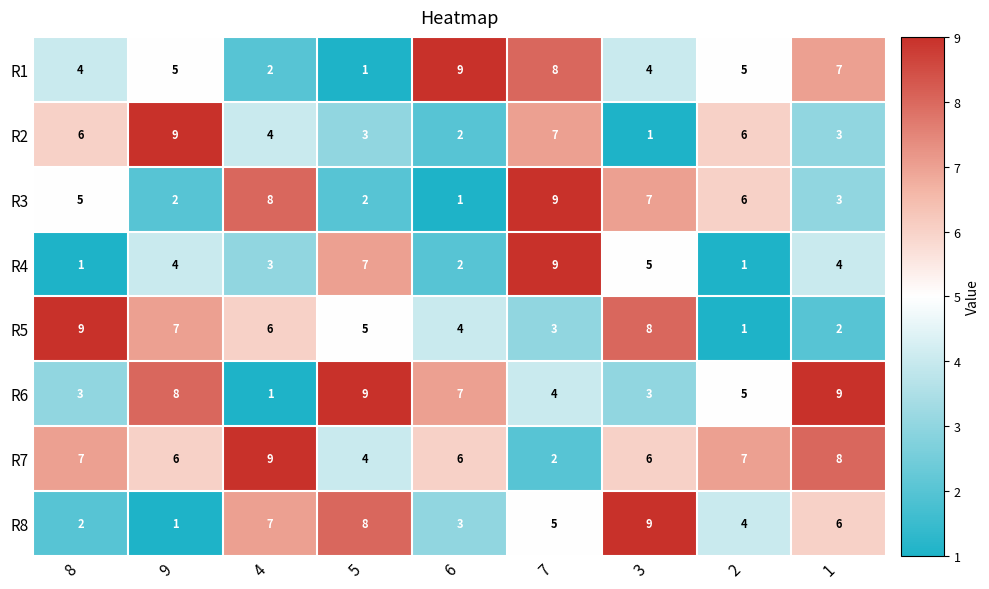

Count the R4 values in the range 2 to 5.

5